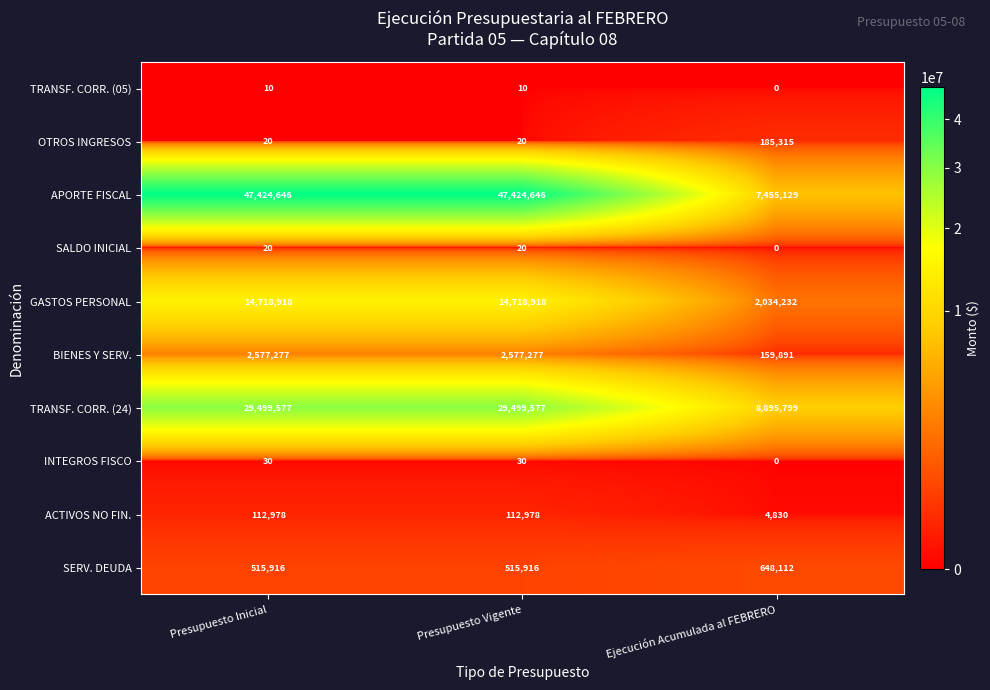

Reading left to right, list all the values displayed in this chart.

TRANSF. CORR. (05): 10	10	0
OTROS INGRESOS: 20	20	185315
APORTE FISCAL: 47424646	47424646	7455129
SALDO INICIAL: 20	20	0
GASTOS PERSONAL: 14718918	14718918	2034232
BIENES Y SERV.: 2577277	2577277	159891
TRANSF. CORR. (24): 29499577	29499577	8895799
INTEGROS FISCO: 30	30	0
ACTIVOS NO FIN.: 112978	112978	4830
SERV. DEUDA: 515916	515916	648112